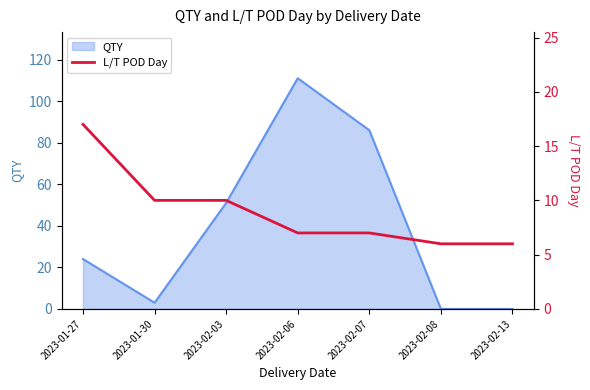

What is the highest value of the QTY series?

111